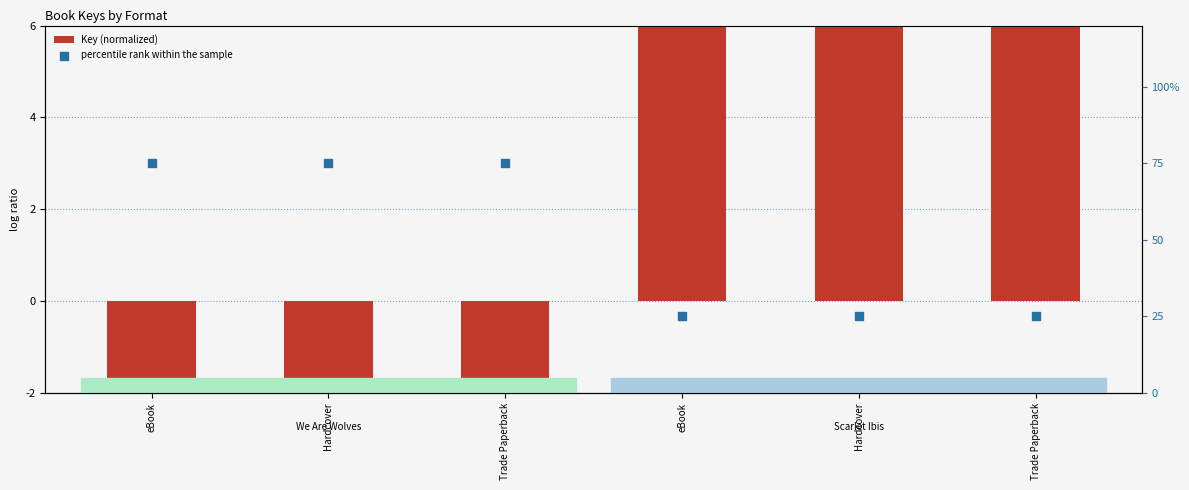

At how many categories does at least one series exceed 2?

6